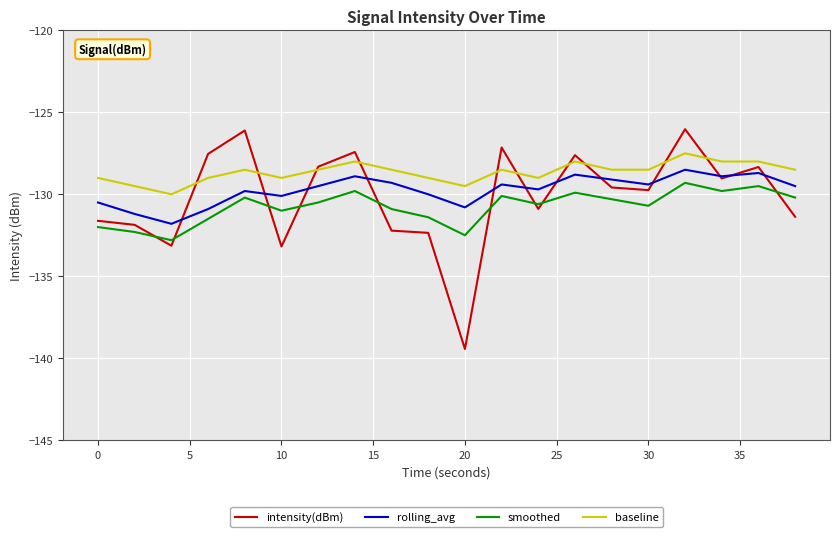

Which series has the largest total across all categories?

baseline